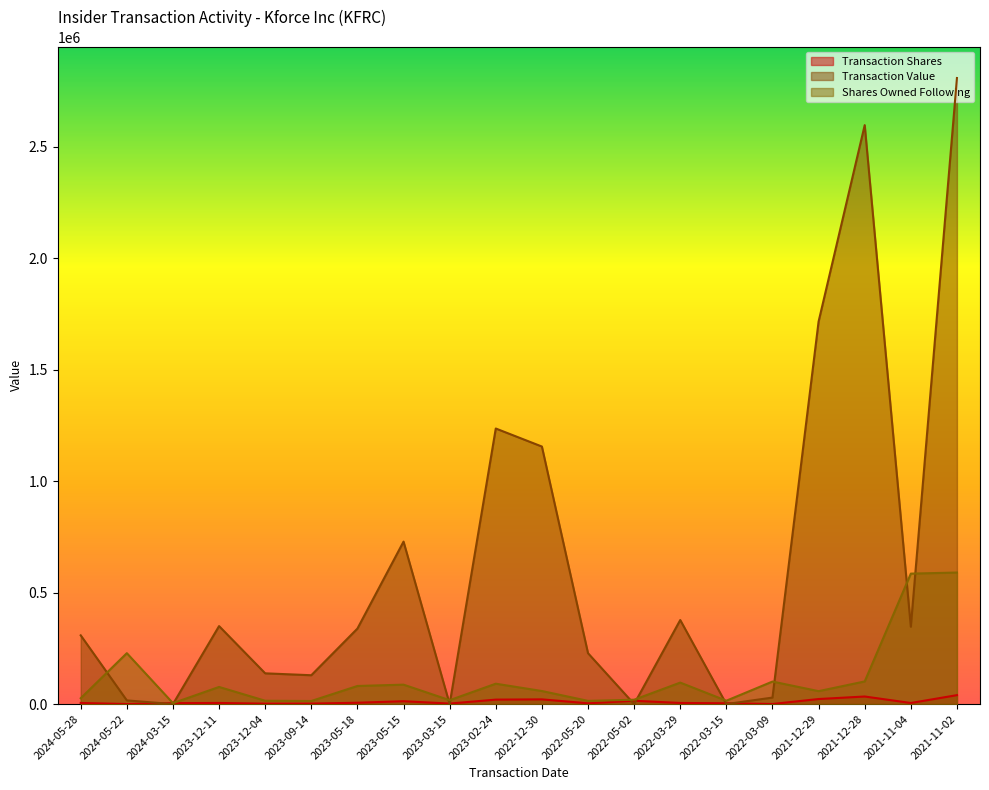

What is the difference between the transactionShares values at 2023-05-18 and 2023-05-15?

6826